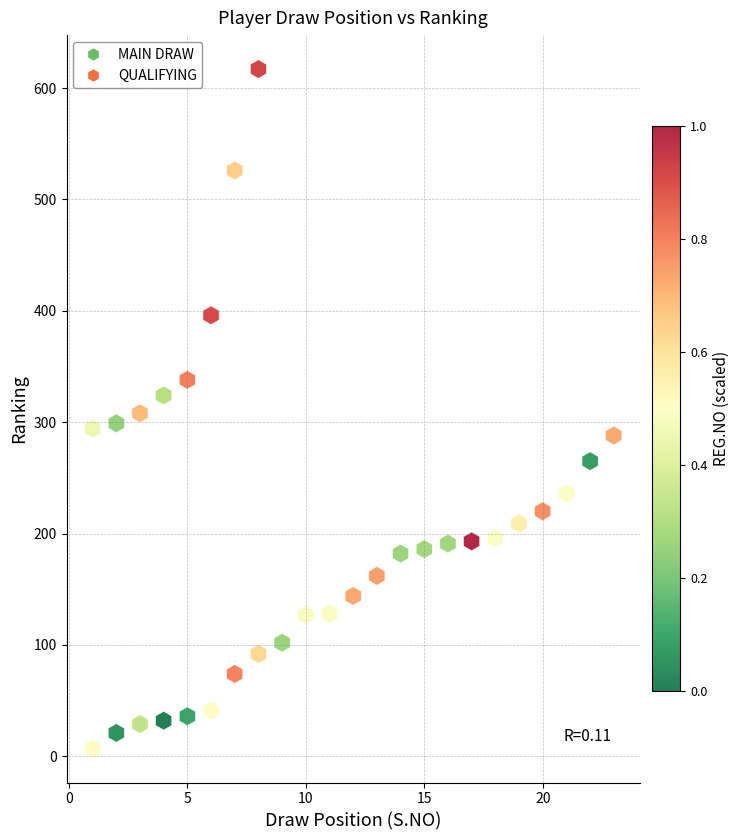

What is the range of X values (max minus min)?

22